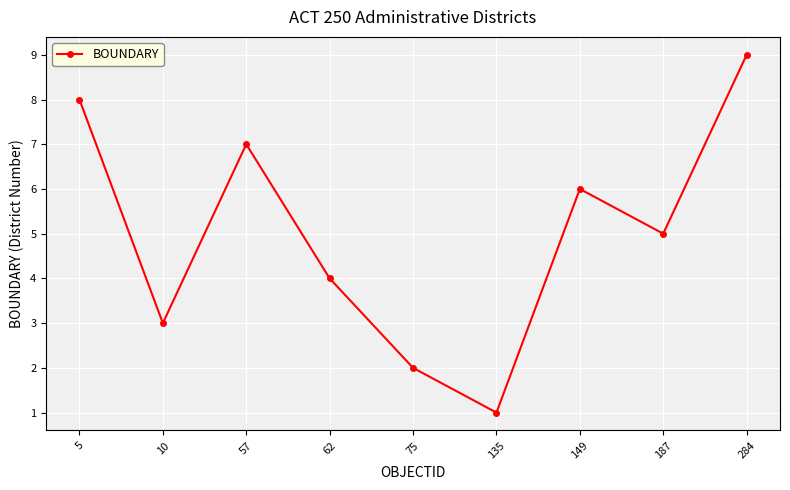

Is it true that the value at 284 is 15?

False